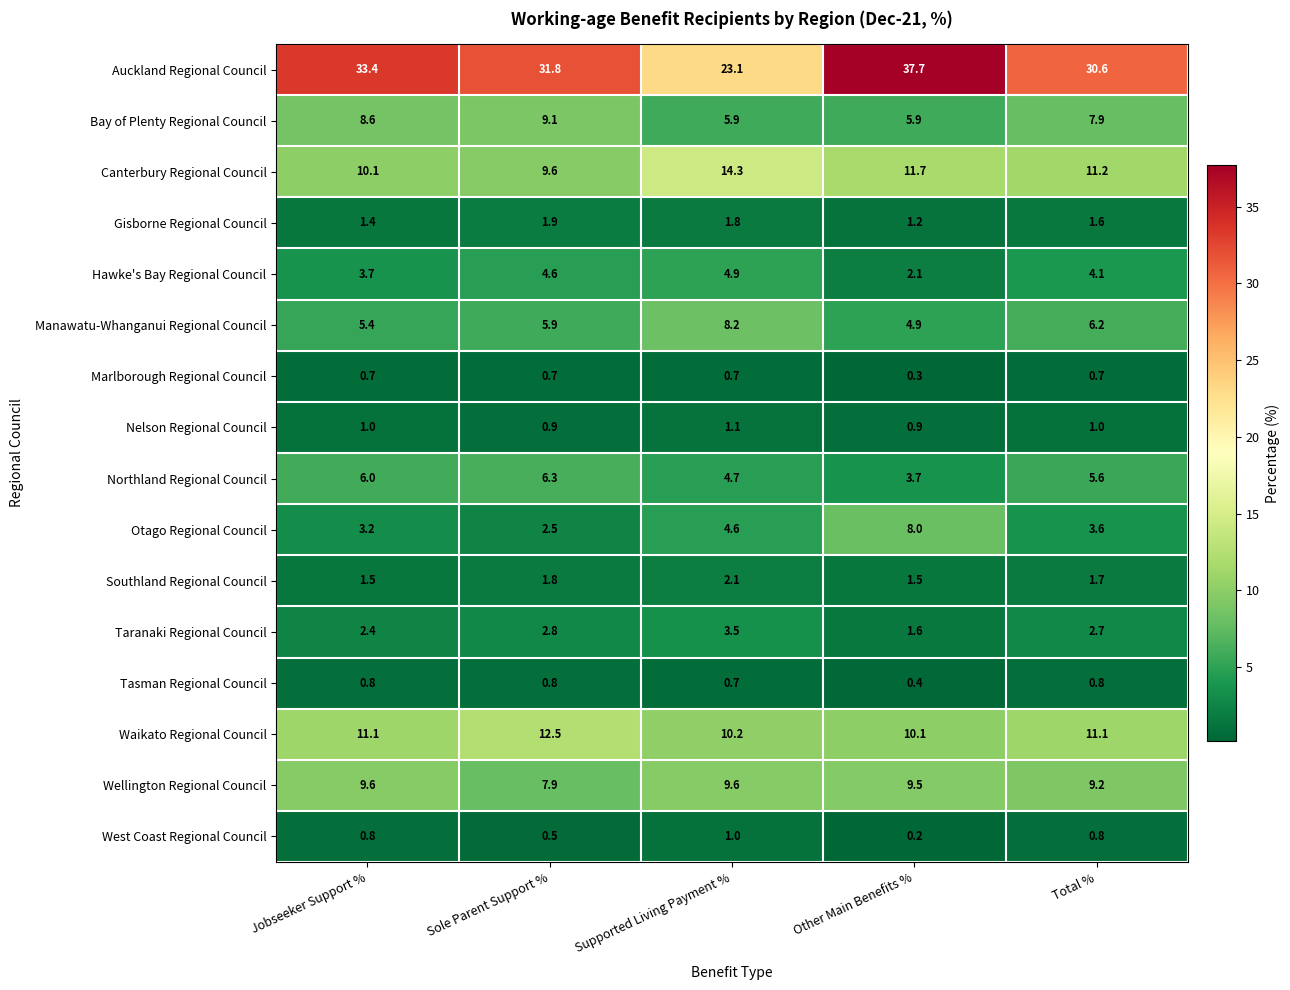

What is the smallest value displayed?

0.2